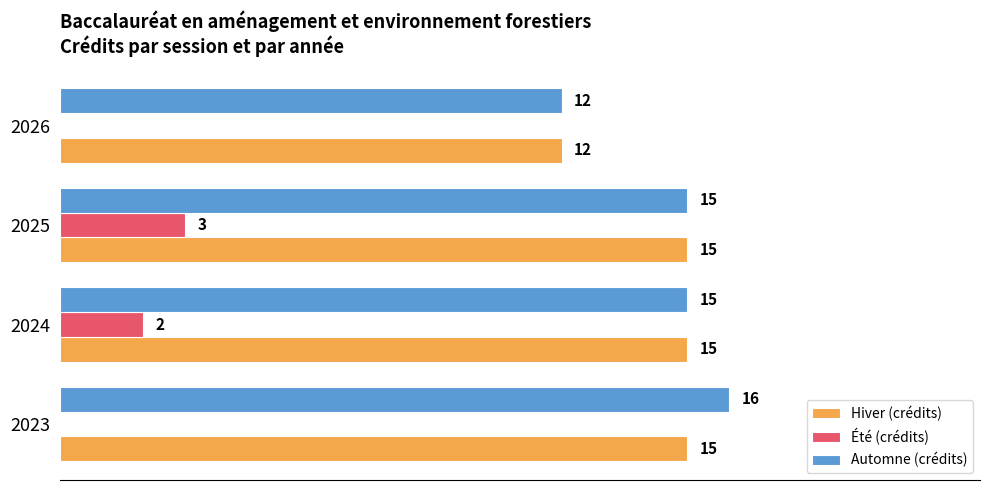

Which series changed the most between 2023 and 2024?

Été (crédits)